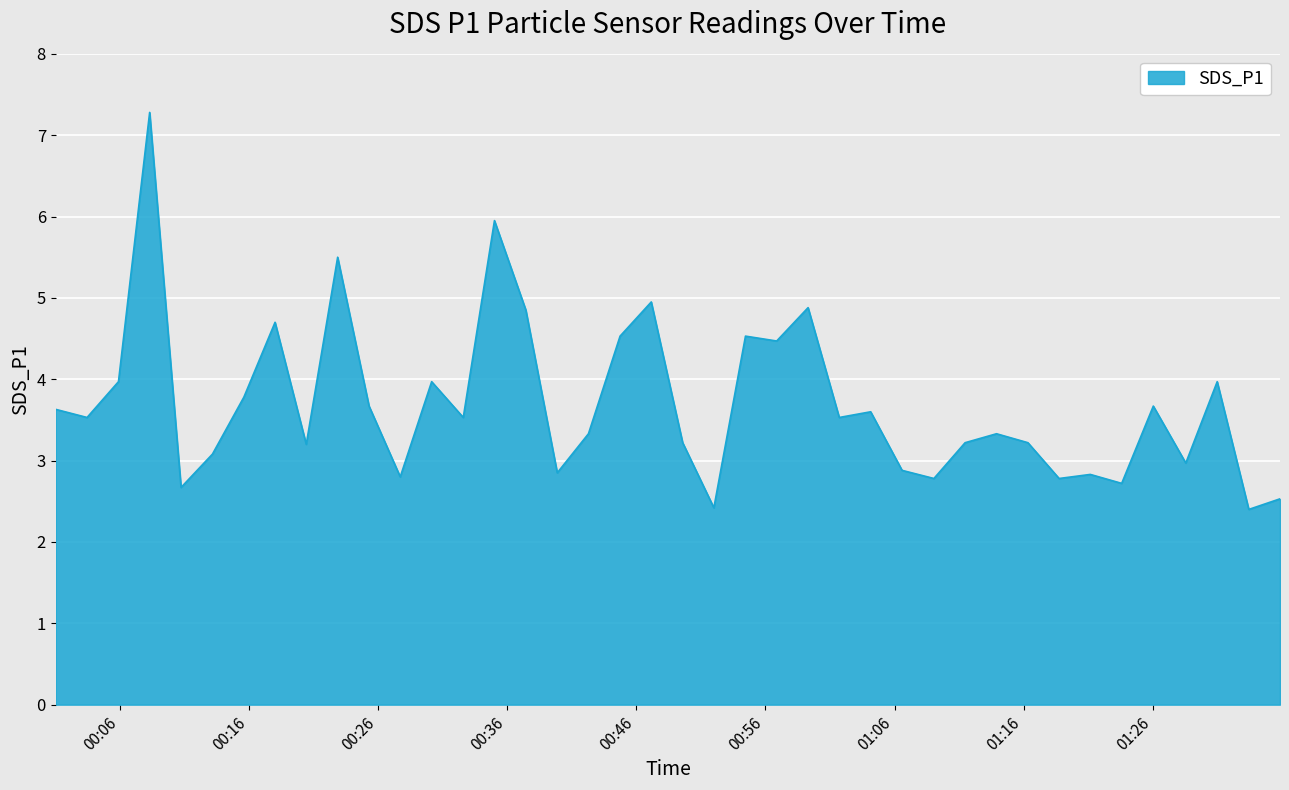

What is the difference between the maximum and minimum values?

4.9